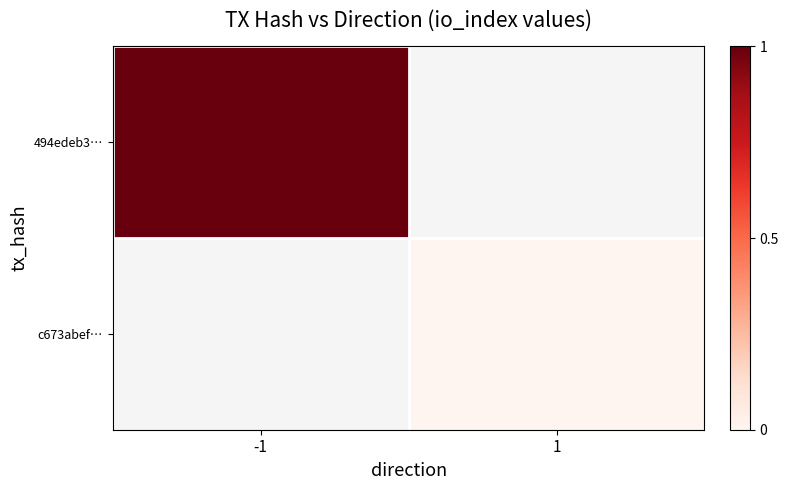

List the labels in order of c673abef… value, largest first.

-1, 1